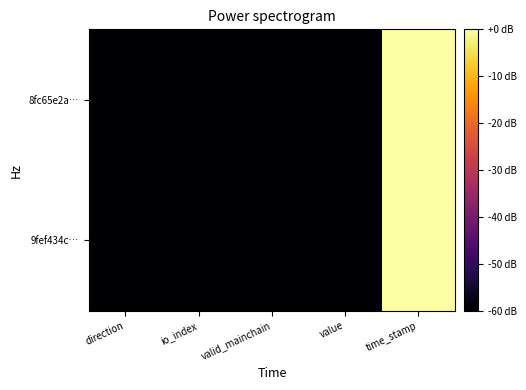

Reading left to right, extract all data points from this chart.

8fc65e2a…: direction=-180.0	io_index=-169.1	valid_mainchain=-172.9	value=-159.5	time_stamp=0.0
9fef434c…: direction=-172.9	io_index=-169.1	valid_mainchain=-172.9	value=-159.5	time_stamp=-0.0